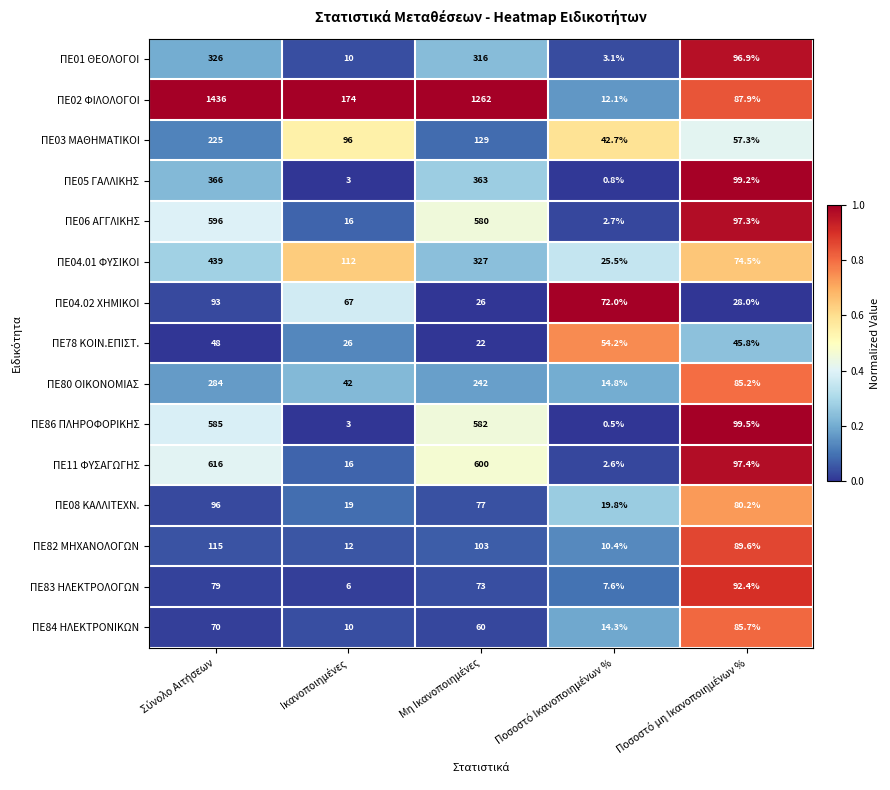

Rank the series by their maximum value, from highest to lowest.

ΠΕ02 ΦΙΛΟΛΟΓΟΙ, ΠΕ11 ΦΥΣΑΓΩΓΗΣ, ΠΕ06 ΑΓΓΛΙΚΗΣ, ΠΕ86 ΠΛΗΡΟΦΟΡΙΚΗΣ, ΠΕ04.01 ΦΥΣΙΚΟΙ, ΠΕ05 ΓΑΛΛΙΚΗΣ, ΠΕ01 ΘΕΟΛΟΓΟΙ, ΠΕ80 ΟΙΚΟΝΟΜΙΑΣ, ΠΕ03 ΜΑΘΗΜΑΤΙΚΟΙ, ΠΕ82 ΜΗΧΑΝΟΛΟΓΩΝ, ΠΕ08 ΚΑΛΛΙΤΕΧΝ., ΠΕ04.02 ΧΗΜΙΚΟΙ, ΠΕ83 ΗΛΕΚΤΡΟΛΟΓΩΝ, ΠΕ84 ΗΛΕΚΤΡΟΝΙΚΩΝ, ΠΕ78 ΚΟΙΝ.ΕΠΙΣΤ.